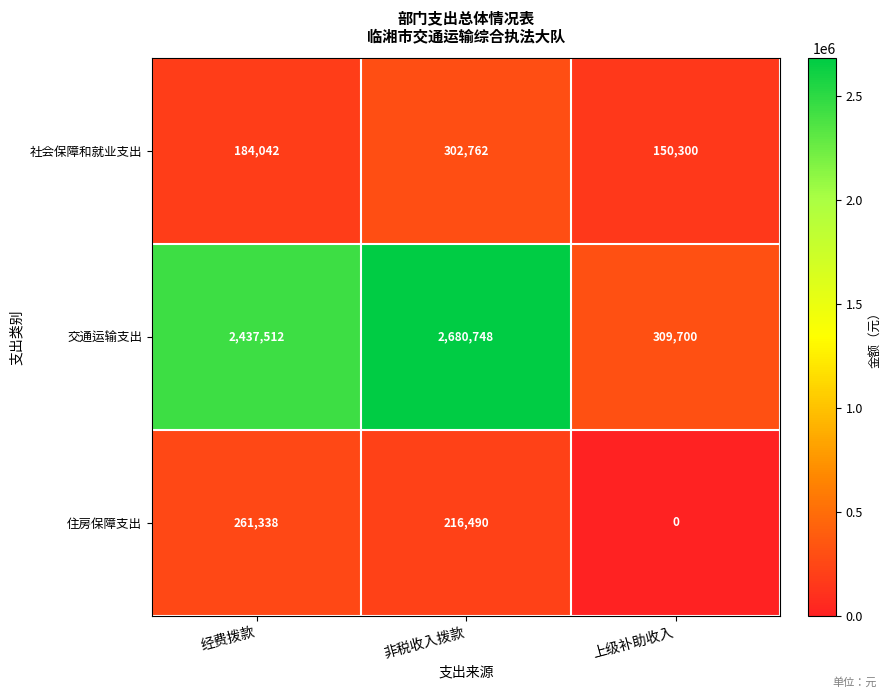

At which category is the sum across all series the highest?

非税收入拨款